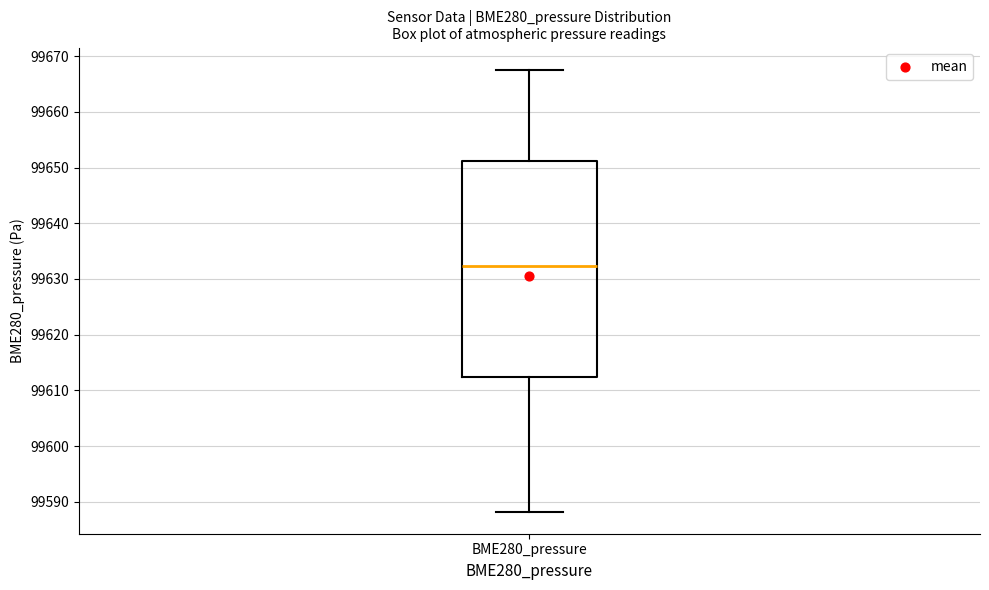

Transcribe this box plot: give where the median line is, the range the box spans, and where the two whiskers end, as read against the y-axis. The values are not printed on the chart, so give them approximately, as read against the axis.

median 99632, box 99612 to 99651, whiskers 99588 to 99668